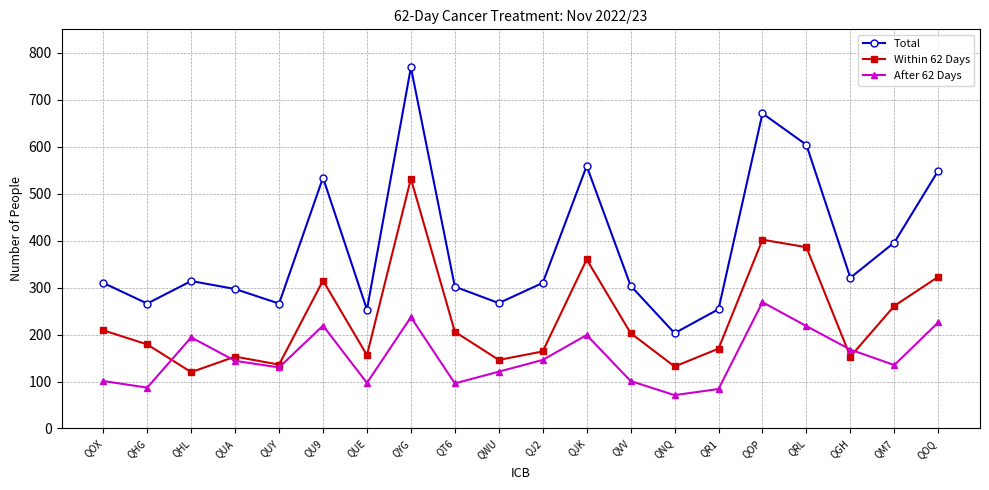

At QOQ, list the series in order from smallest to largest.

After 62 Days, Within 62 Days, Total